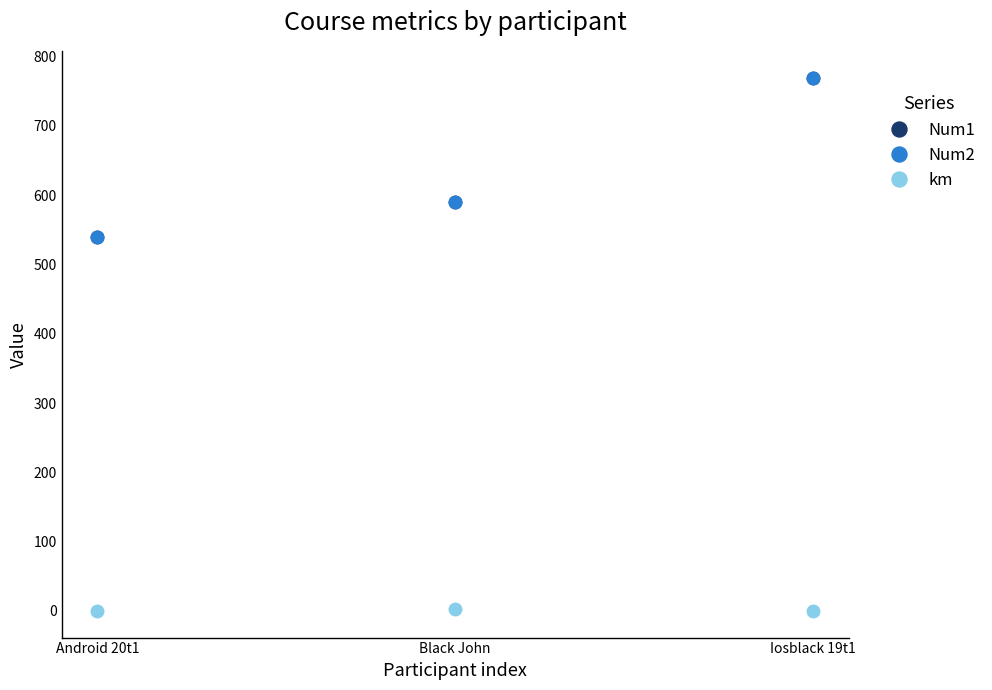

What value does the Num1 series have at Black John?

590.0